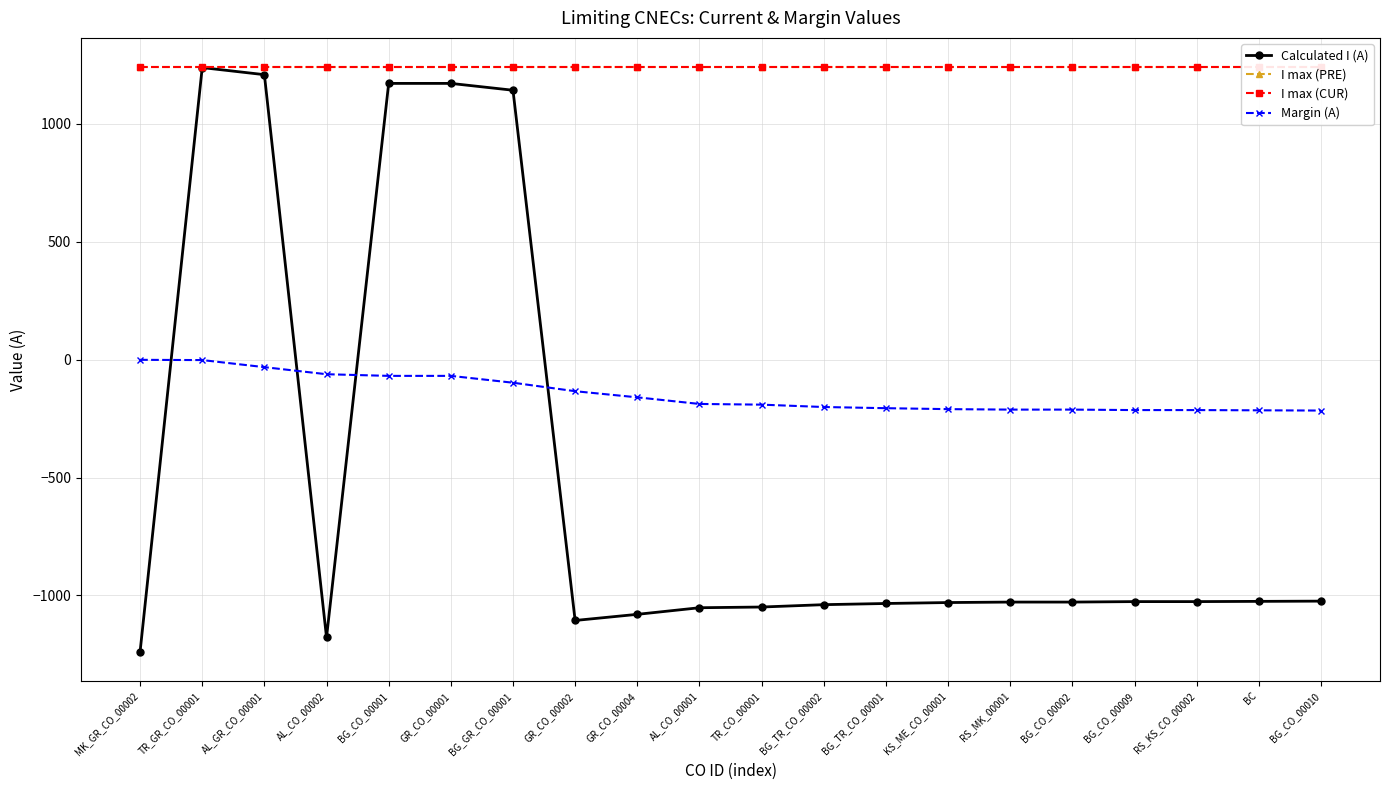

How many values in the Calculated I (A) series are below -1028?

9